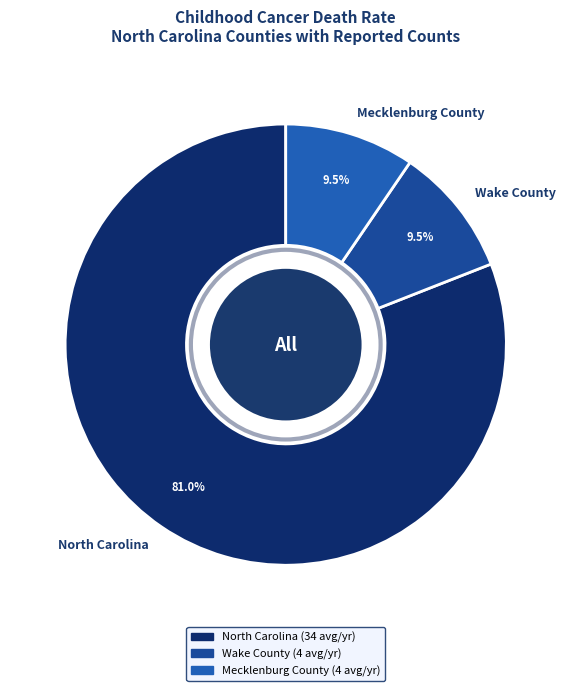

What percentage do Wake County and North Carolina together represent?

90.5%